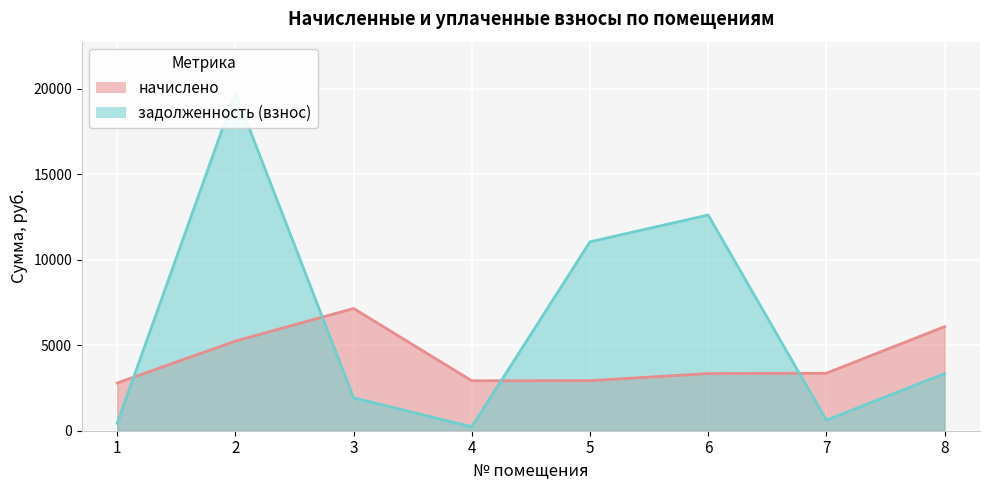

Read the задолженность (взнос) value at 8.

3339.2